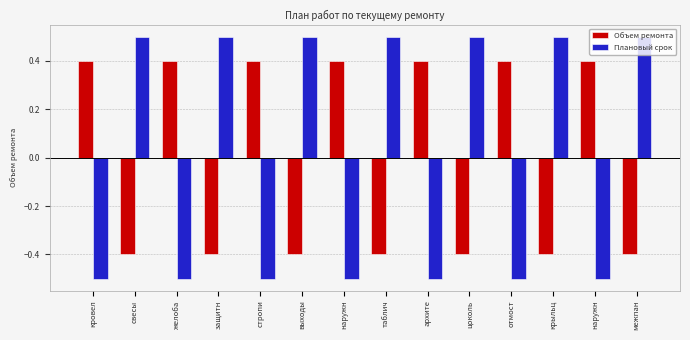

At which label is Объем ремонта closest to 0?

кровел